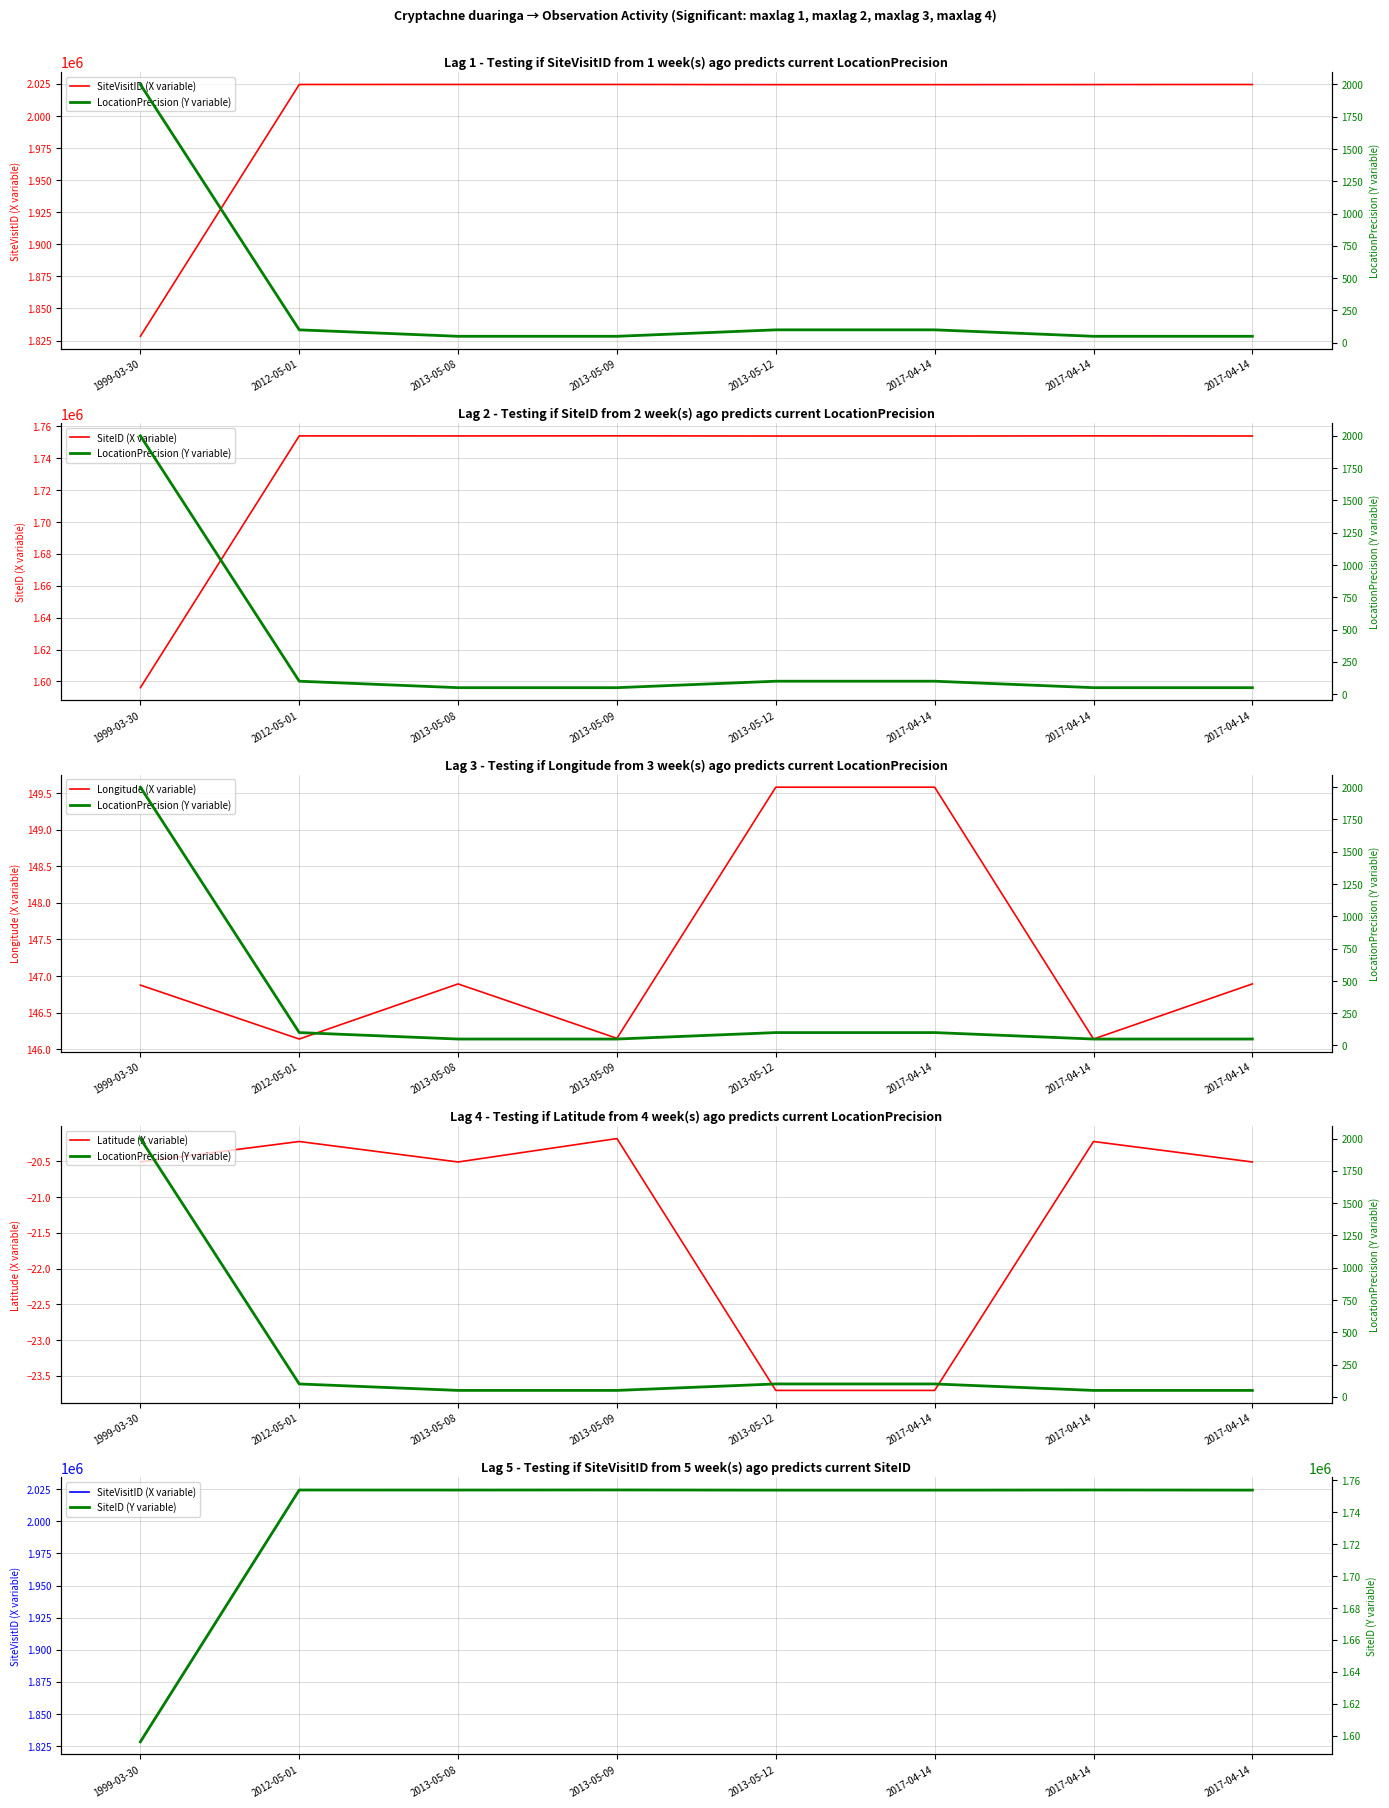

What is the sum of the SiteID (Y variable) values at 2012-05-01 and 2017-04-14?

3507878.0